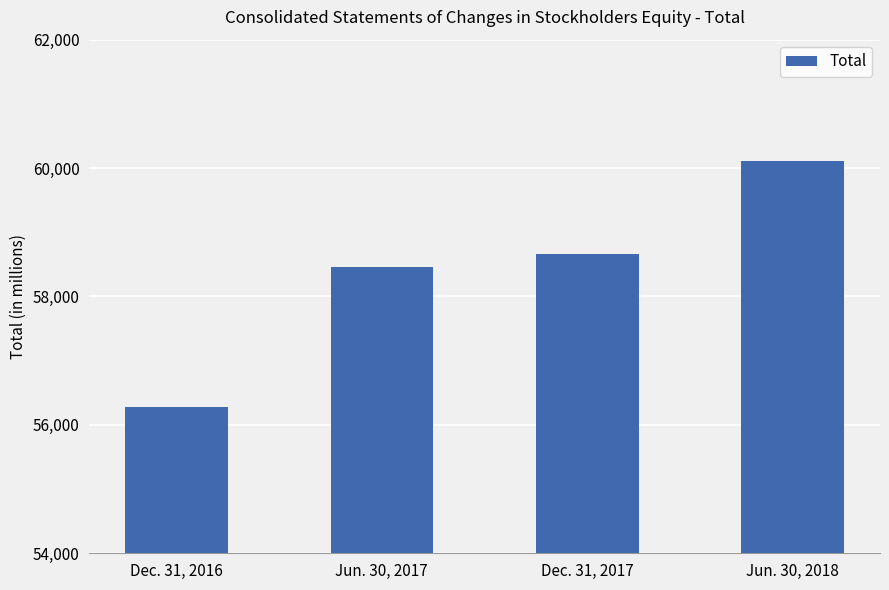

What is the sum of the values at Dec. 31, 2017 and Jun. 30, 2018?

118770